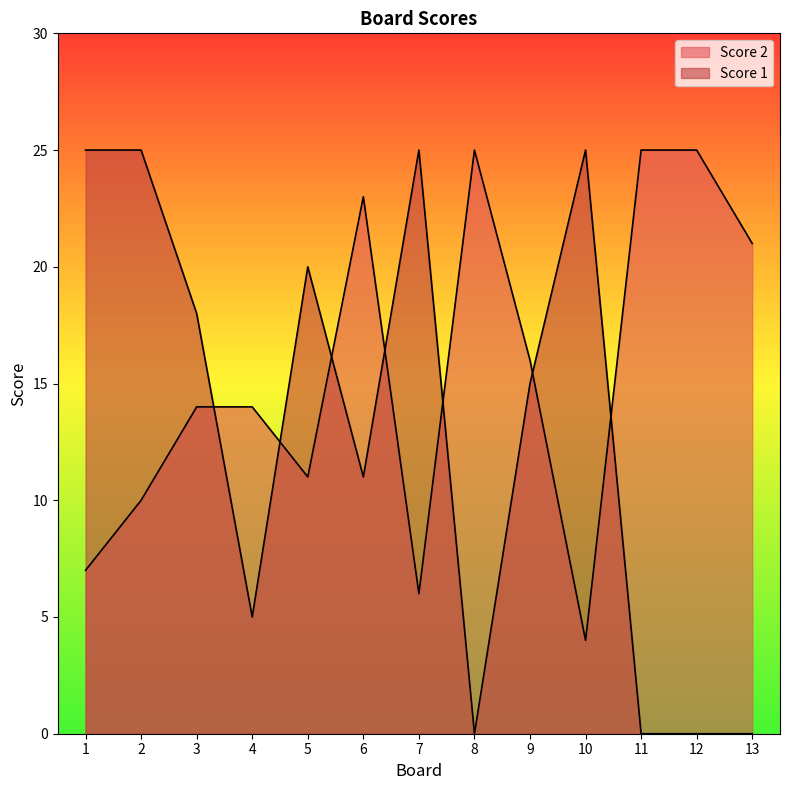

Reading left to right, list all the values displayed in this chart.

Score 2: 1=7	2=10	3=14	4=14	5=11	6=23	7=6	8=25	9=16	10=4	11=25	12=25	13=21
Score 1: 1=25	2=25	3=18	4=5	5=20	6=11	7=25	8=0	9=15	10=25	11=0	12=0	13=0